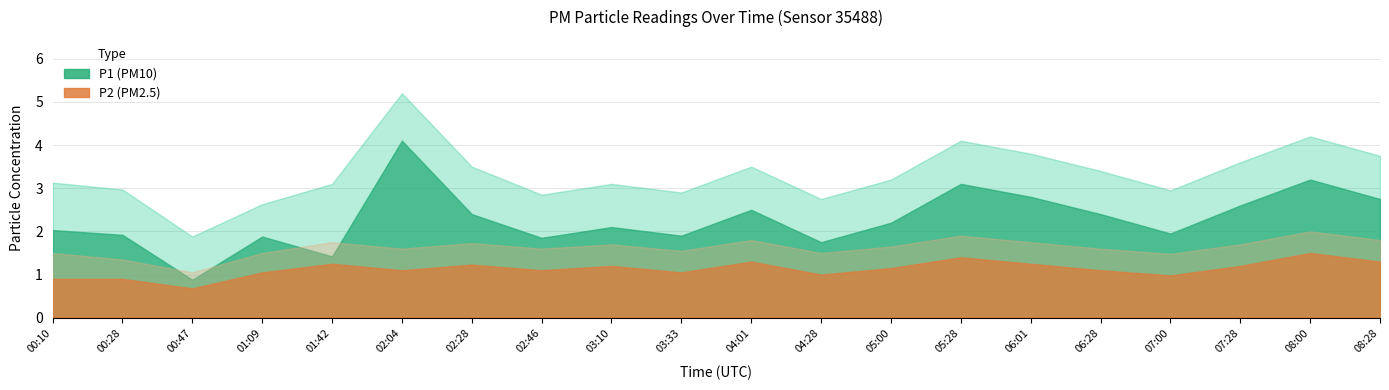

How many interior local peaks does the P1 series have?

6